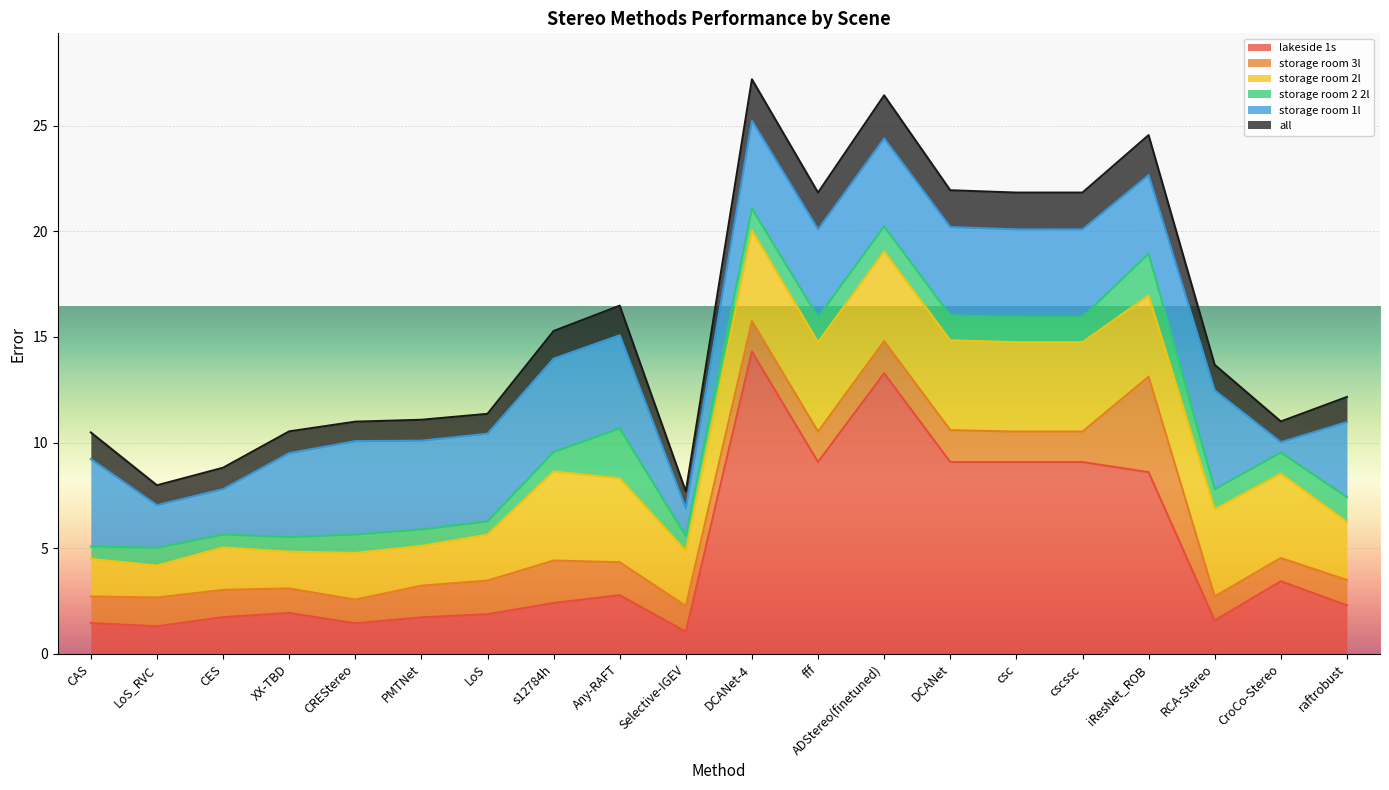

What is the total value across all series at Selective-IGEV?

7.7